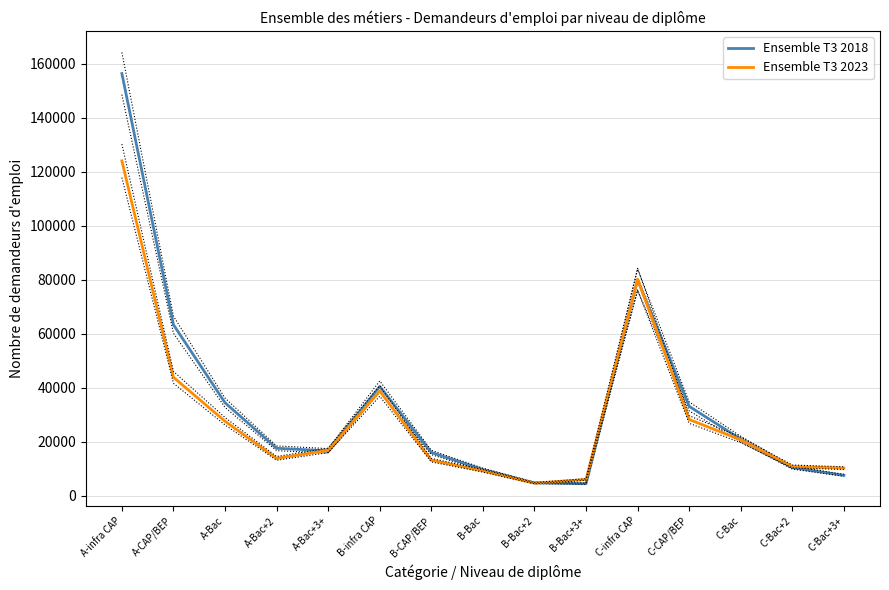

Which label corresponds to the smallest value in the chart?

B-Bac+3+